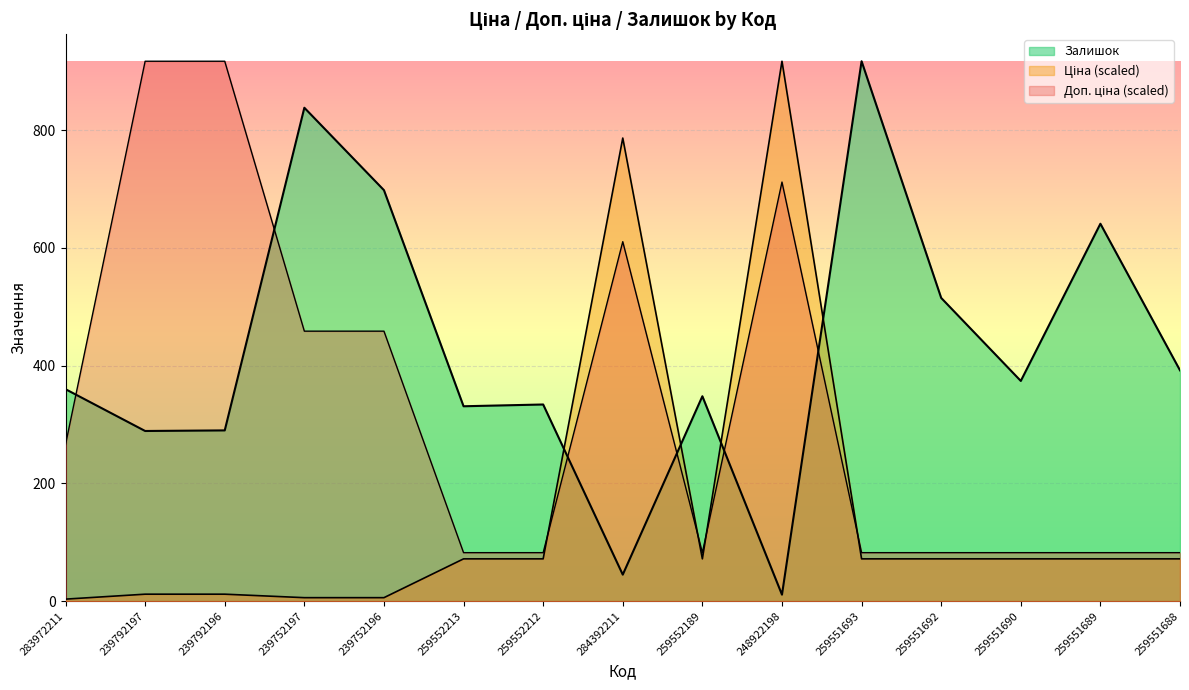

Is it true that Залишок equals 75.8 at 284392211?

False